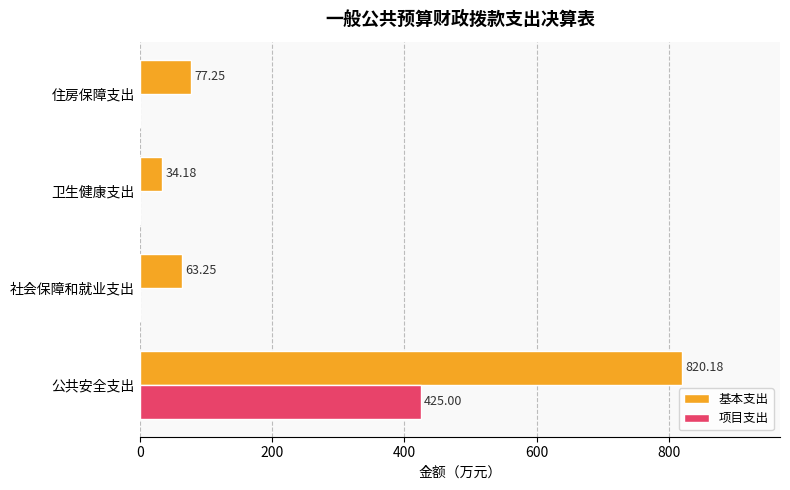

Which category has the highest value in the 项目支出 series?

公共安全支出